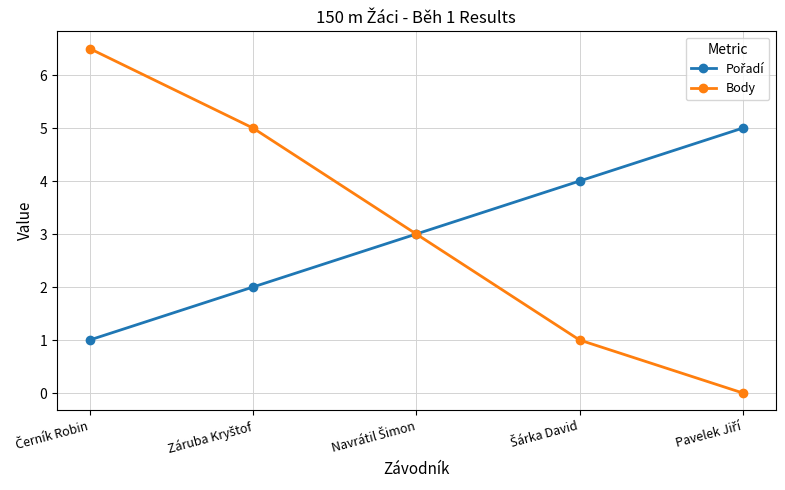

True or false: Body has more than 1 interior local peaks.

False